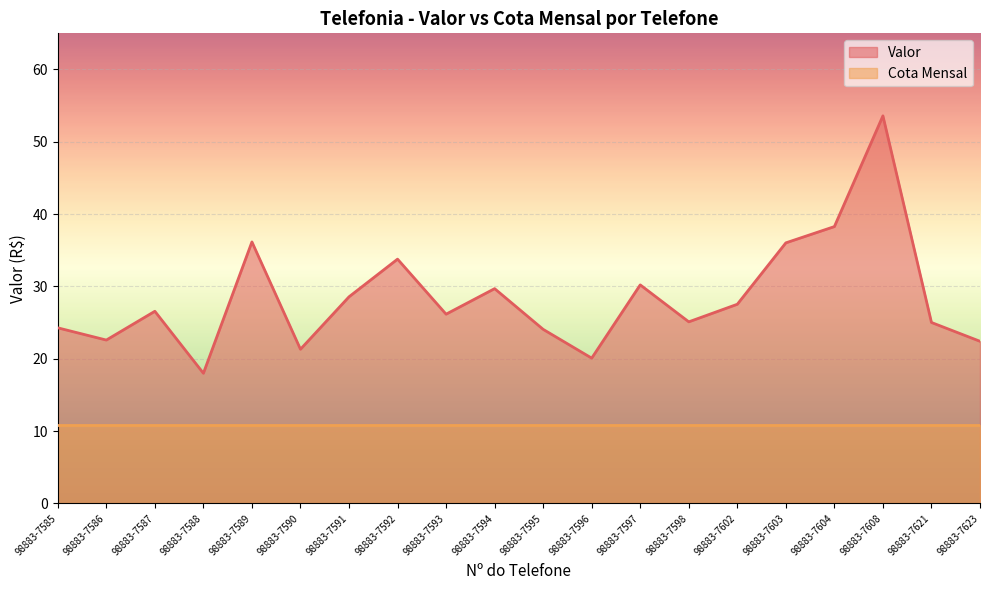

What is the change in value from 98883-7587 to 98883-7621?

-1.6